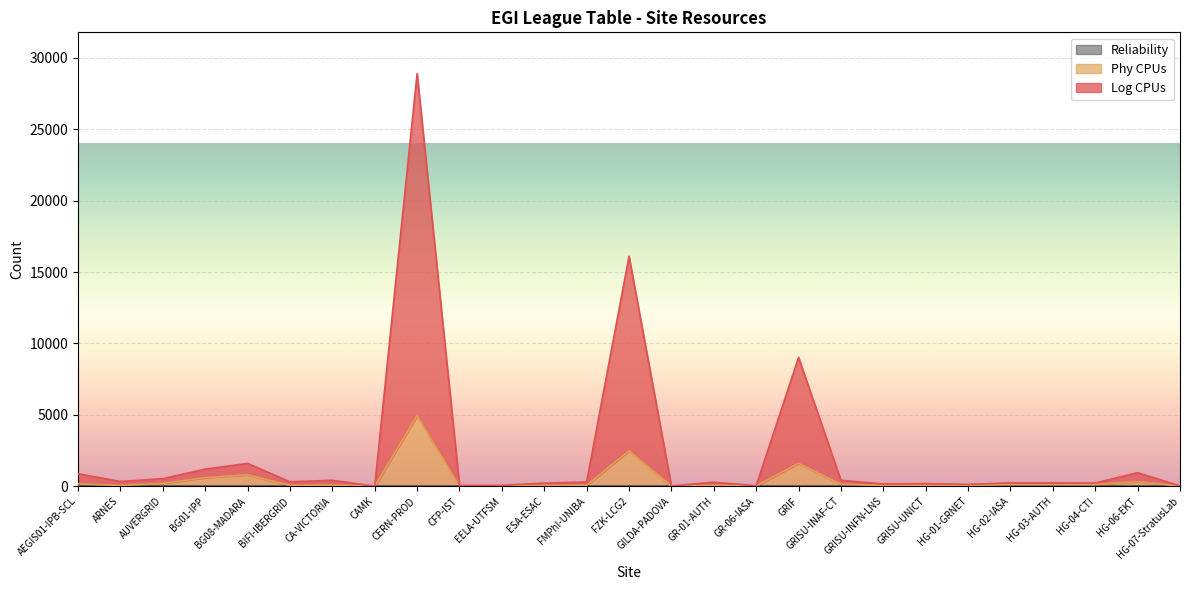

What is the difference between the maximum and minimum values in the Phy CPUs series?

4931